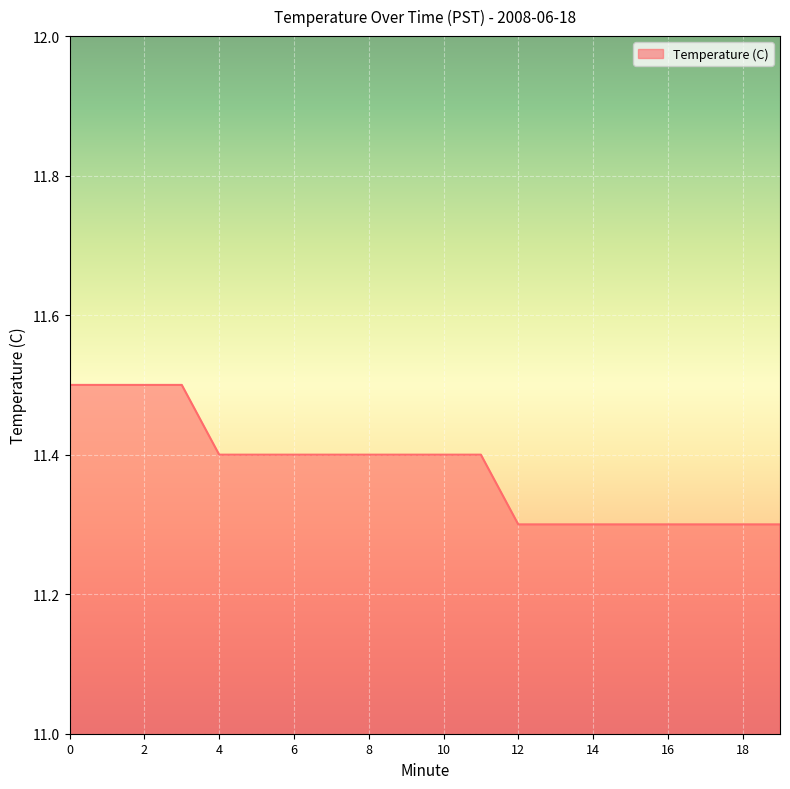

What is the greatest value displayed?

11.5